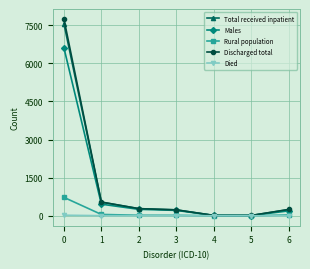

Between 0 and 1, which series saw the biggest shift?

Discharged total